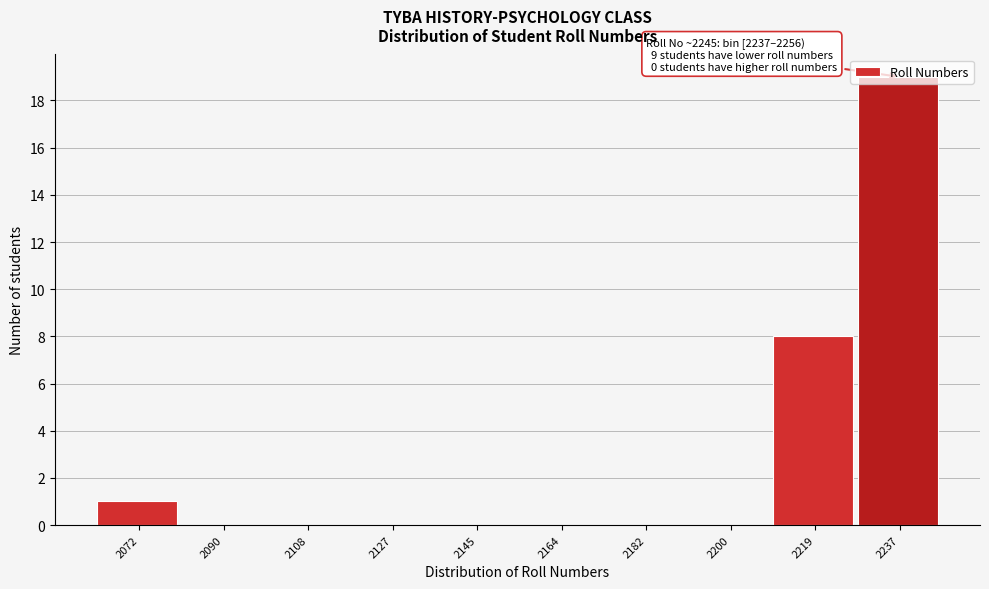

What is the approximate value at 2219?

8